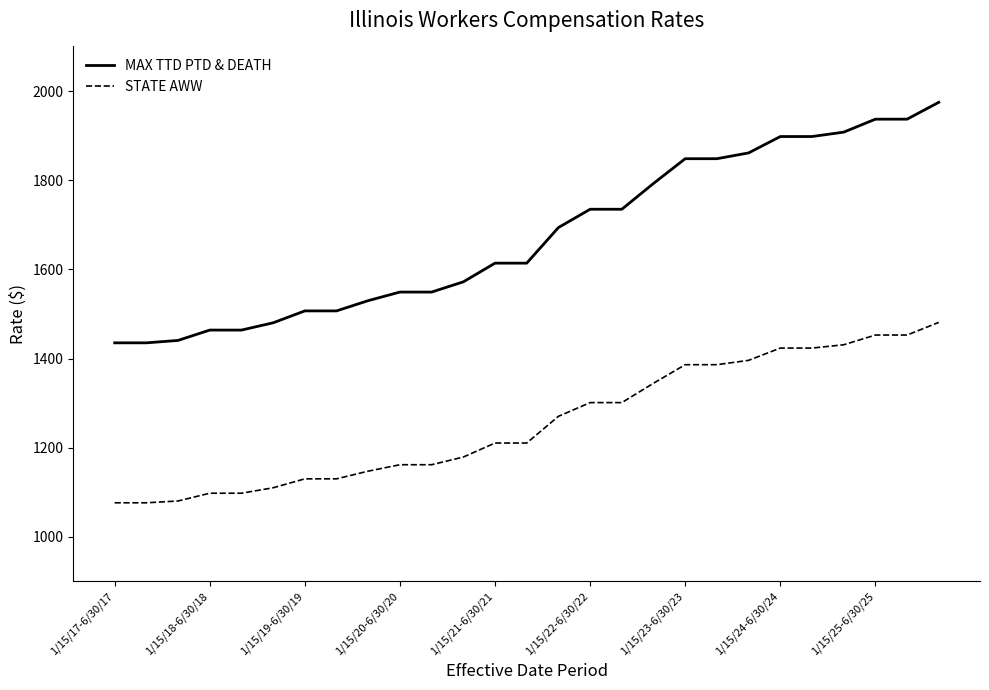

What is the average value of the STATE AWW series?

1256.3